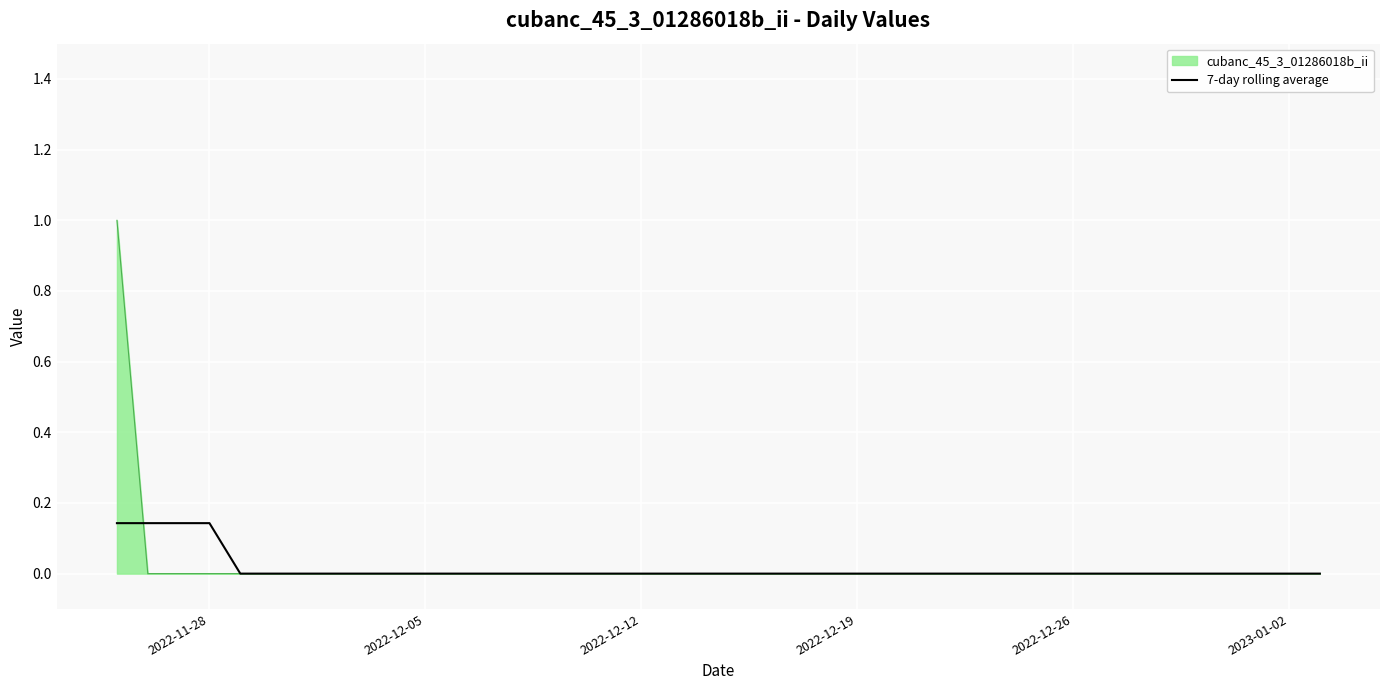

List the series in order of their peak value, highest first.

cubanc_45_3_01286018b_ii, 7-day rolling average